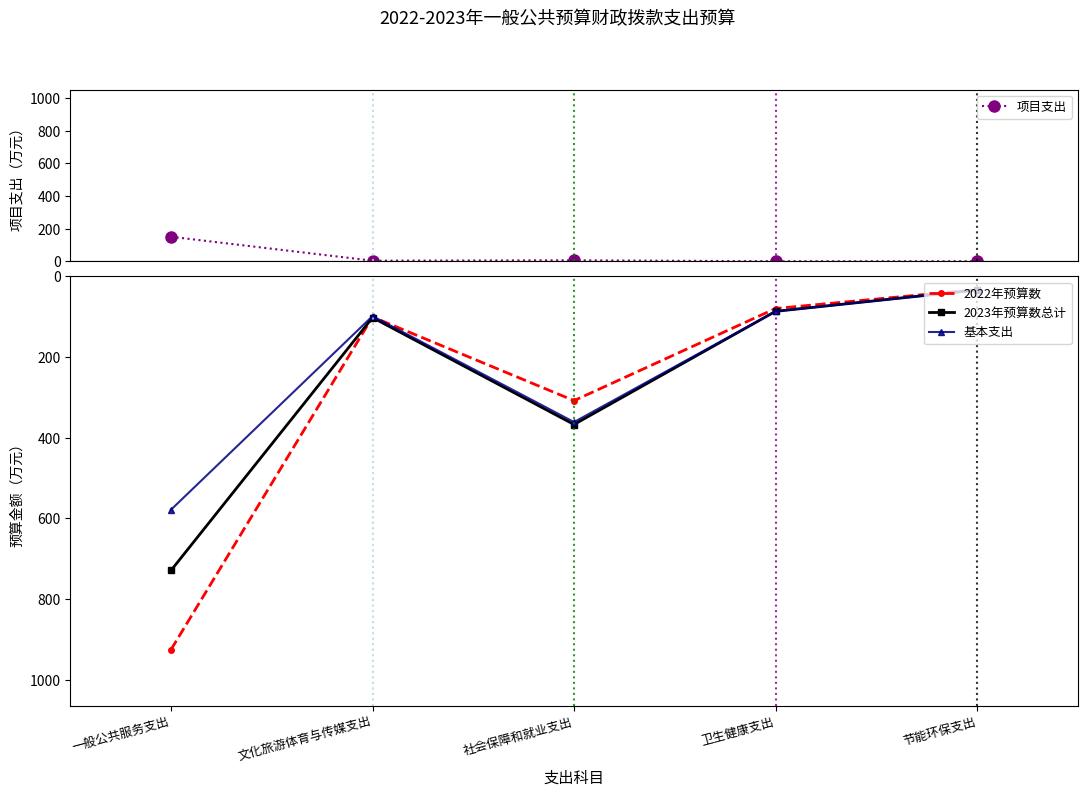

At which category does 2022年预算数 reach its first local valley?

文化旅游体育与传媒支出